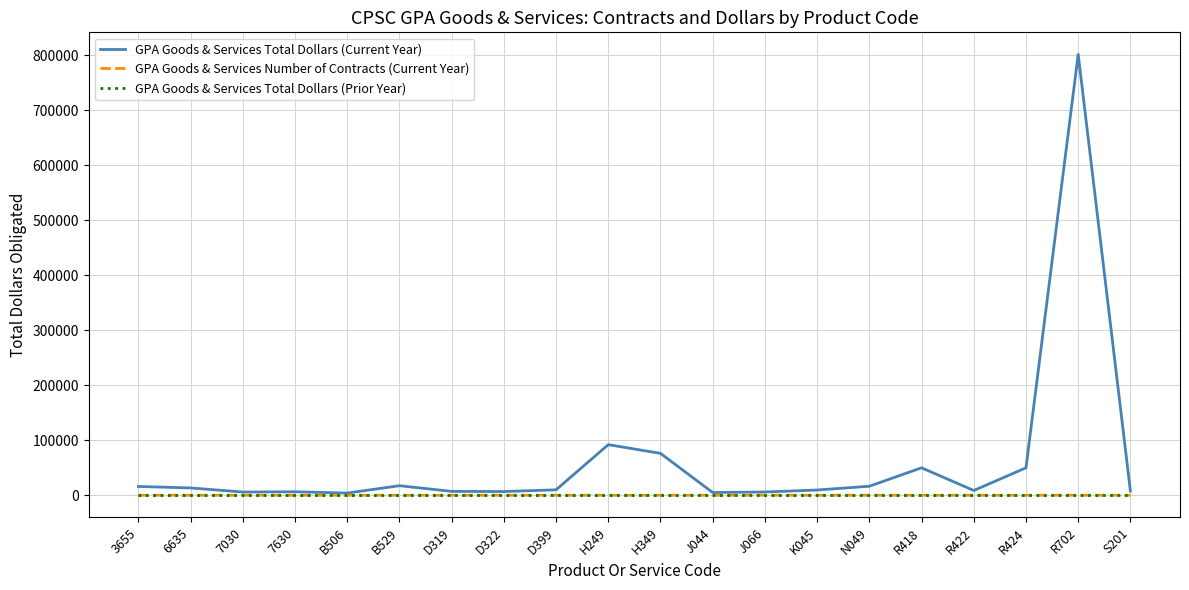

Which label corresponds to the largest value in the chart?

R702